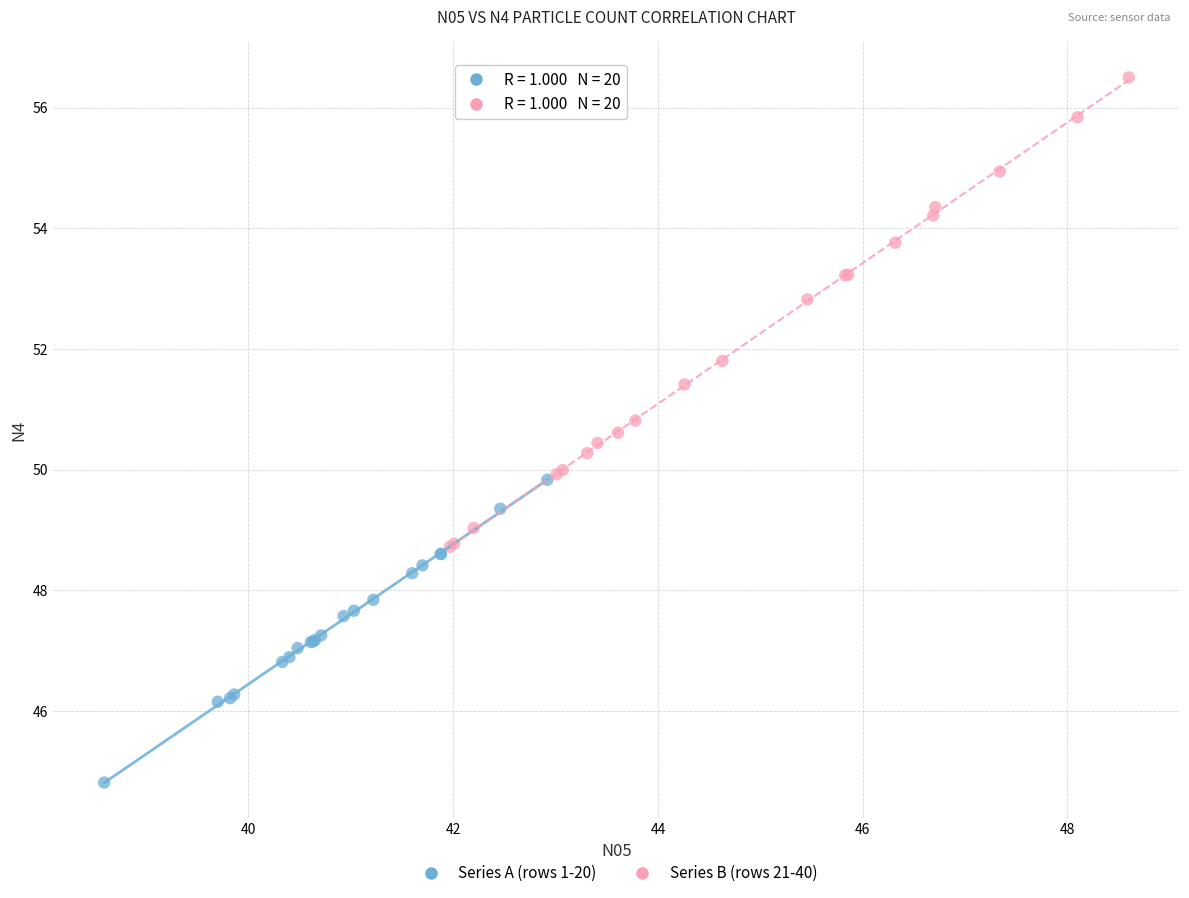

Which series reaches the maximum Y coordinate?

Series B (rows 21-40)